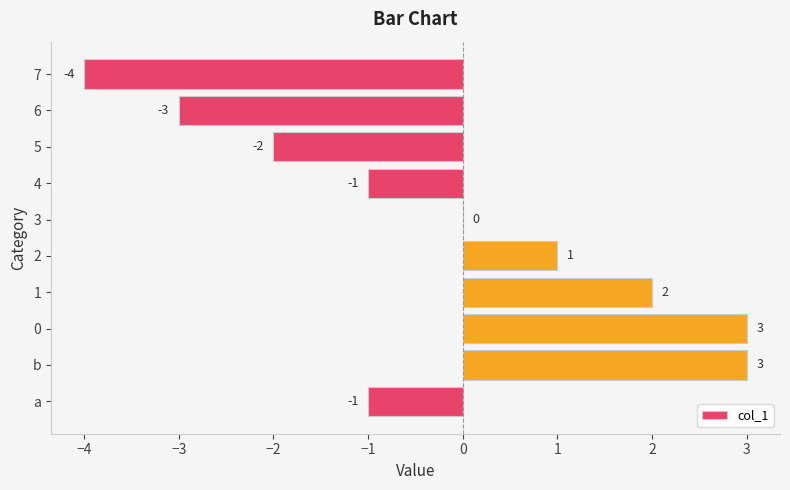

The value at 6 is -4. True or false?

False